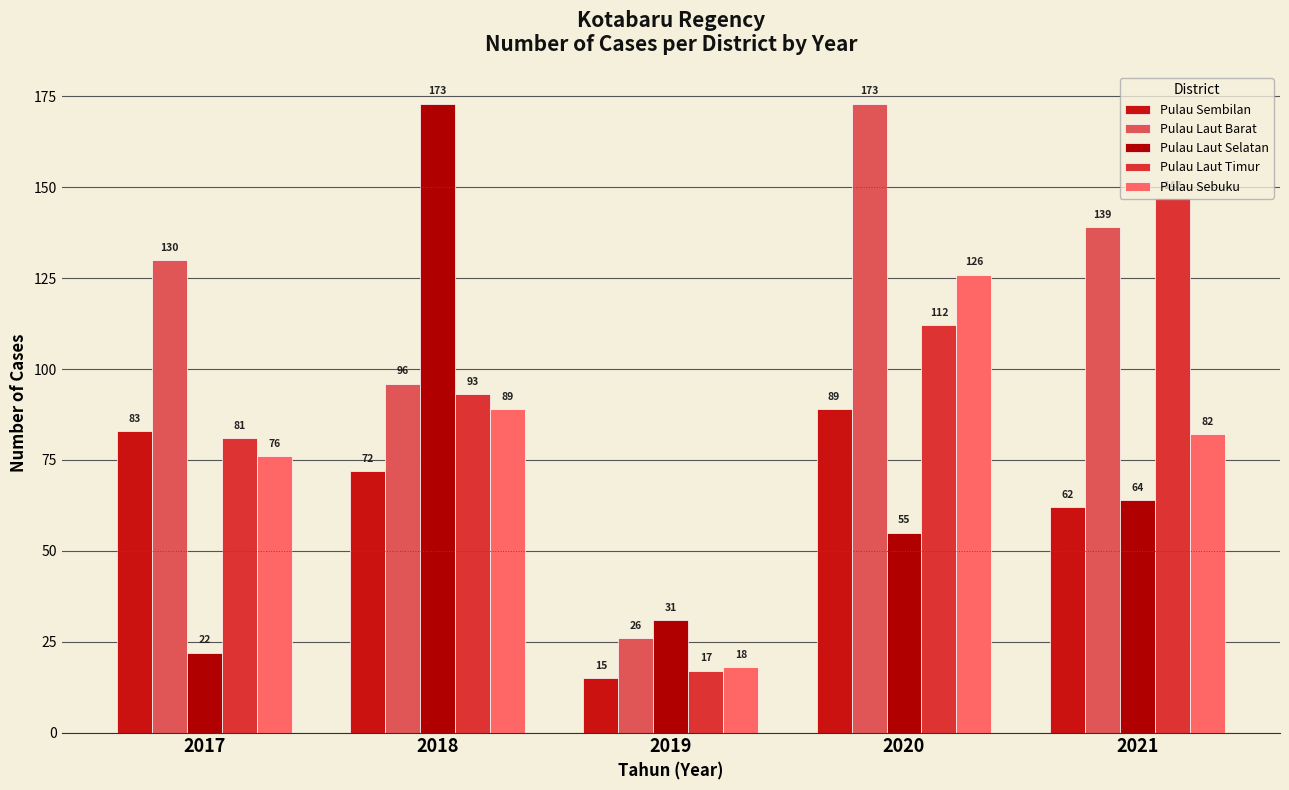

True or false: Pulau Laut Timur has a value of 81 at 2017.

True